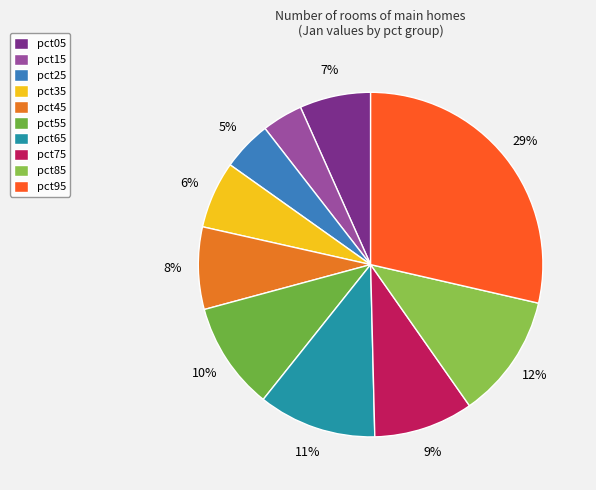

What portion of the pie excludes pct25?

95.3%